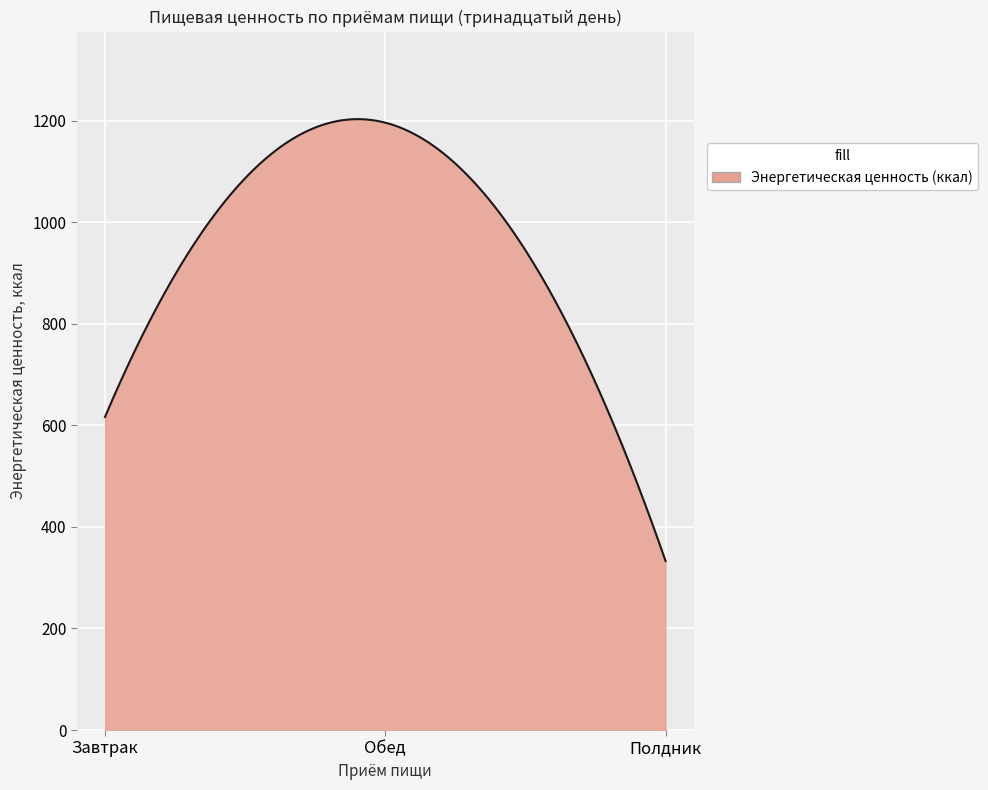

What is the difference between the maximum and minimum values?

870.0